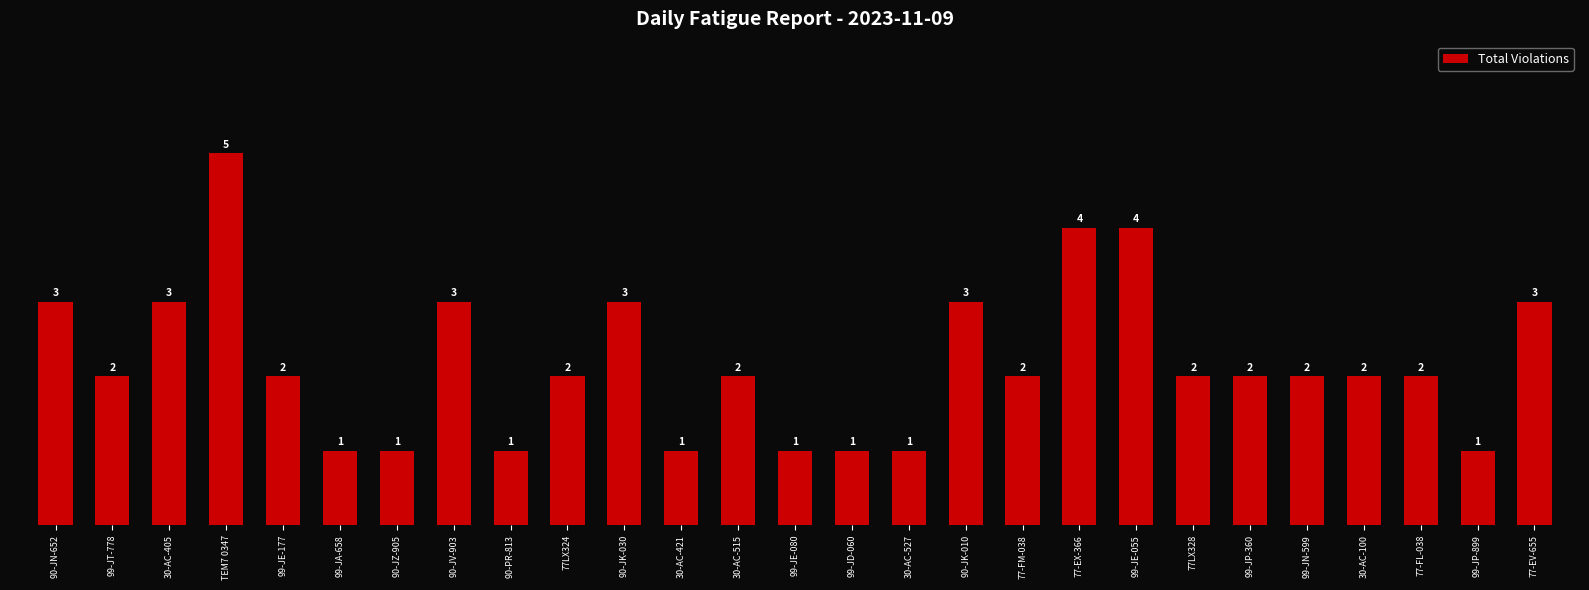

How many bars are there in total?

27